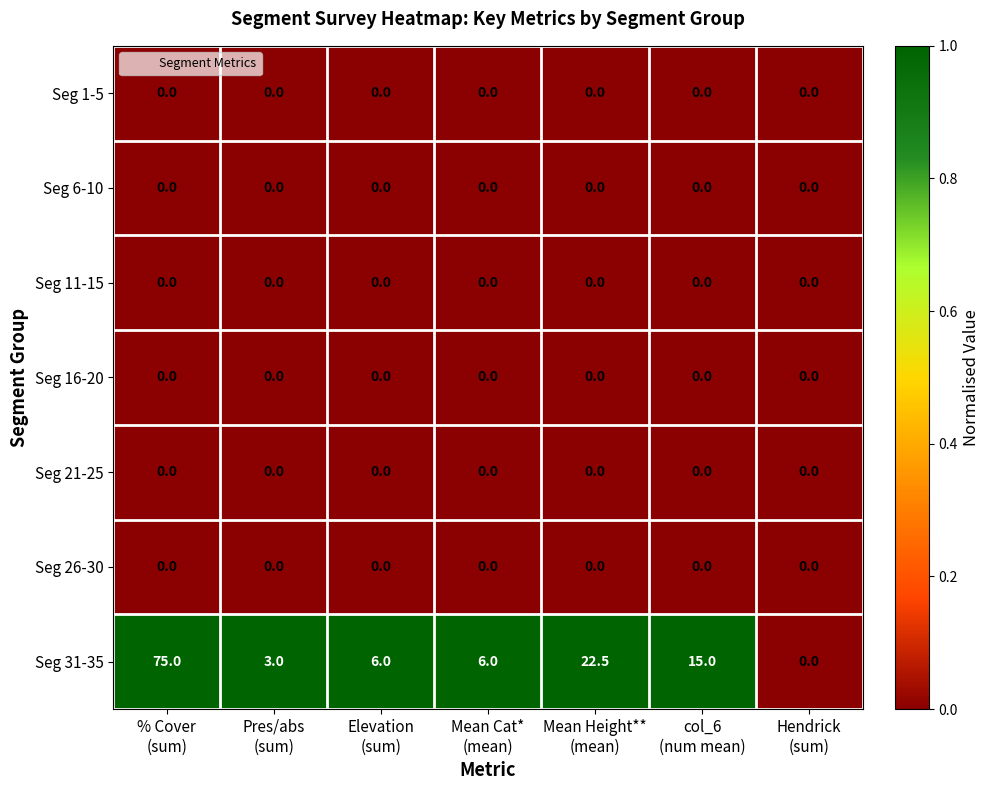

Which series has the largest total across all categories?

Seg 31-35